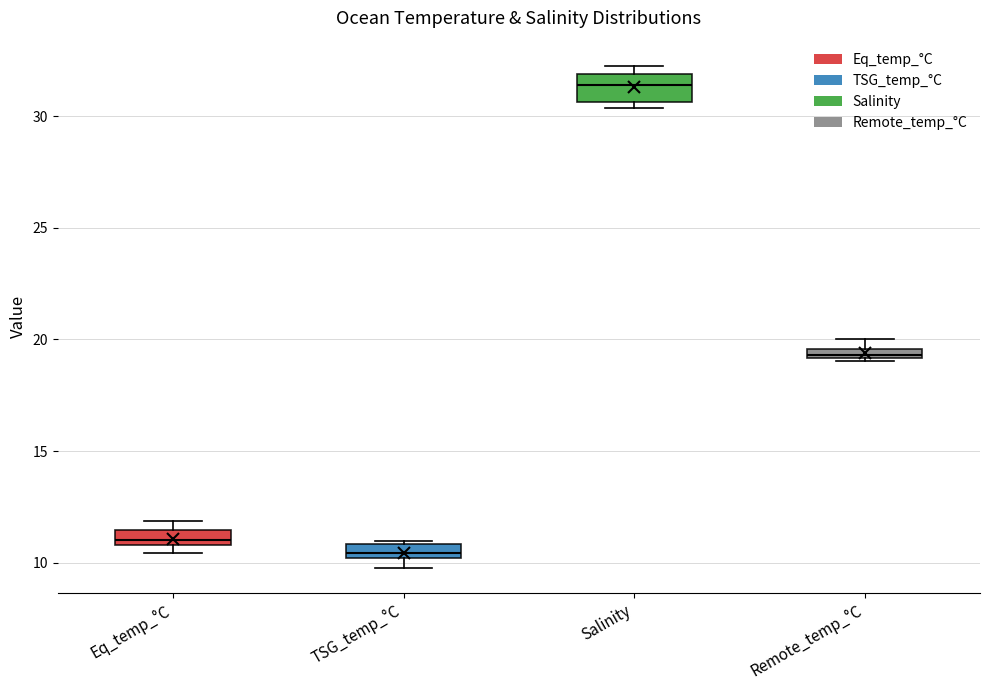

Comparing the boxes themselves (not the whiskers), which one is the tallest?

Salinity